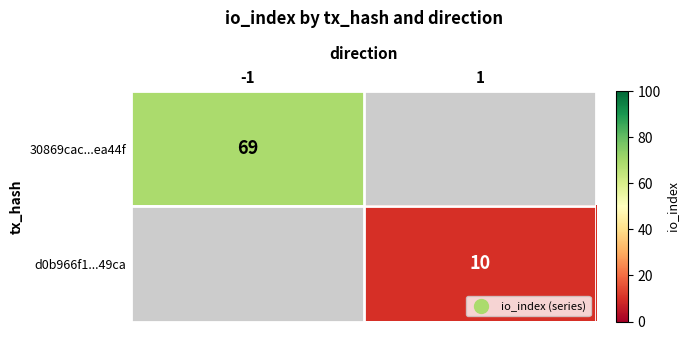

The 30869cac...ea44f series shows 33.0 at -1. True or false?

False